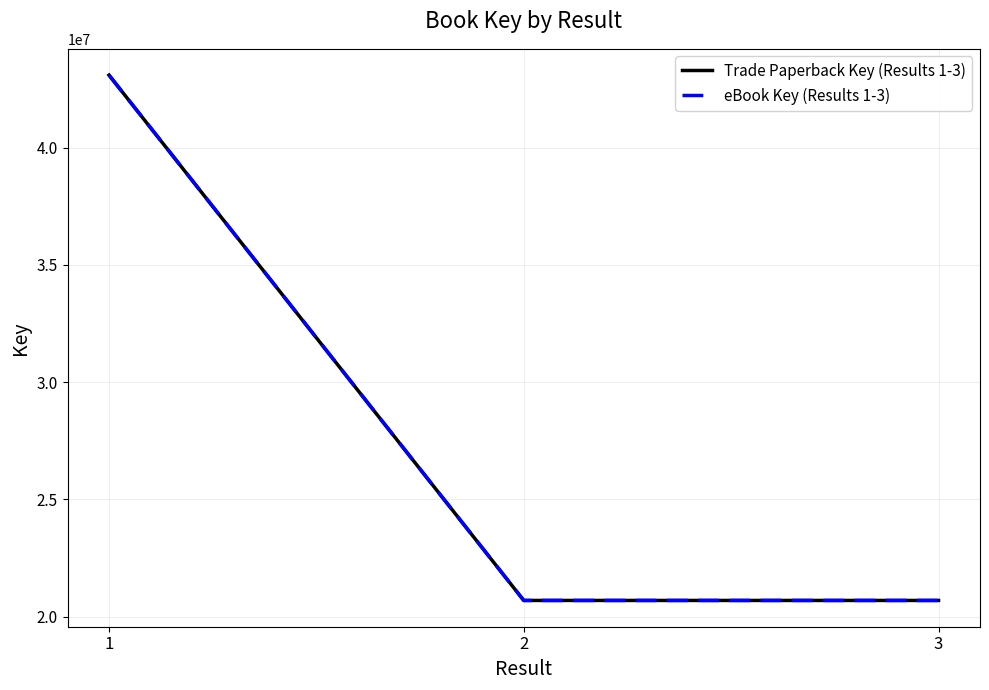

Does the chart have visible grid lines?

Yes